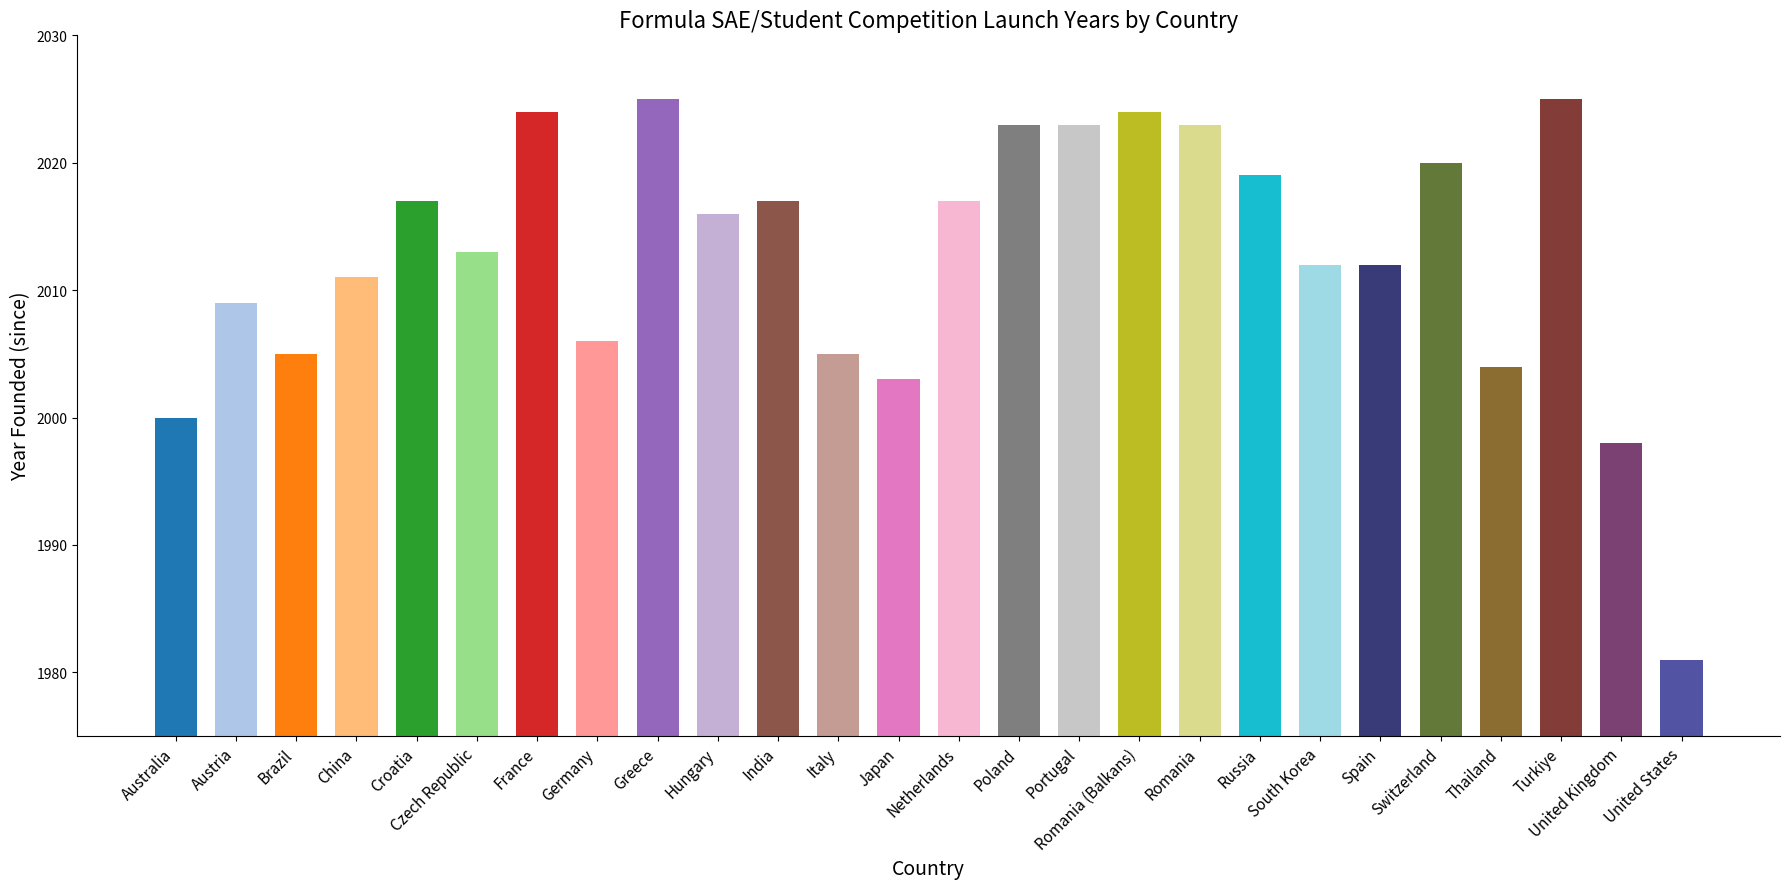

What is the value of the 24th bar from the left?

2025